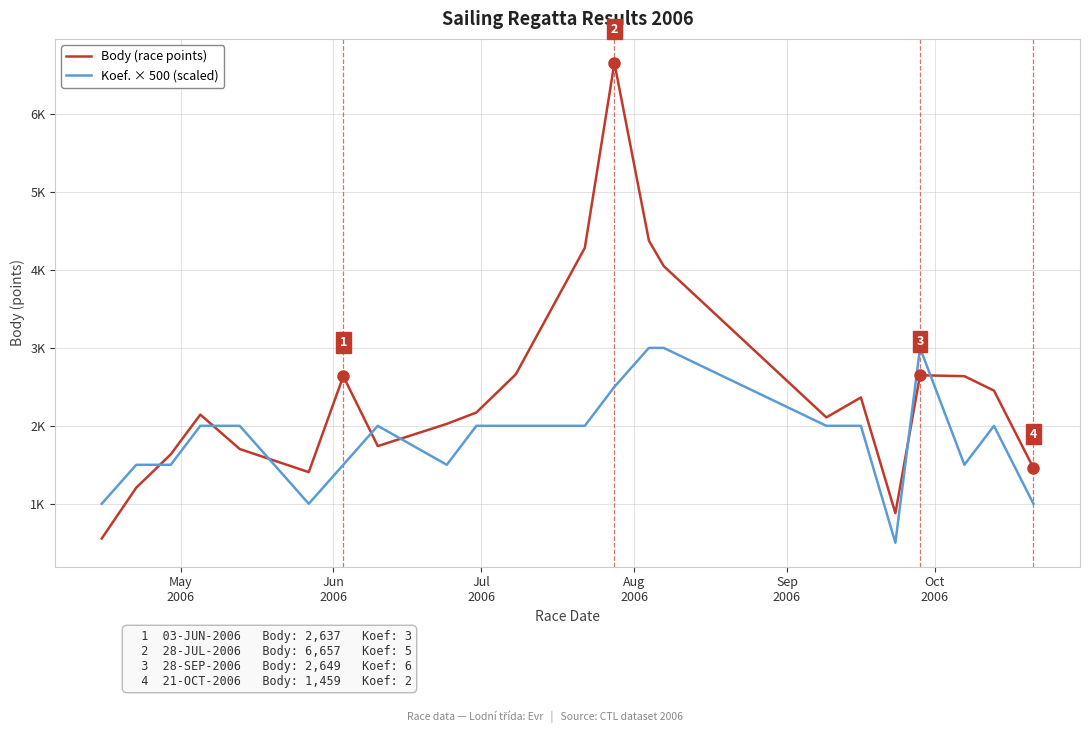

What is the smallest value displayed?

500